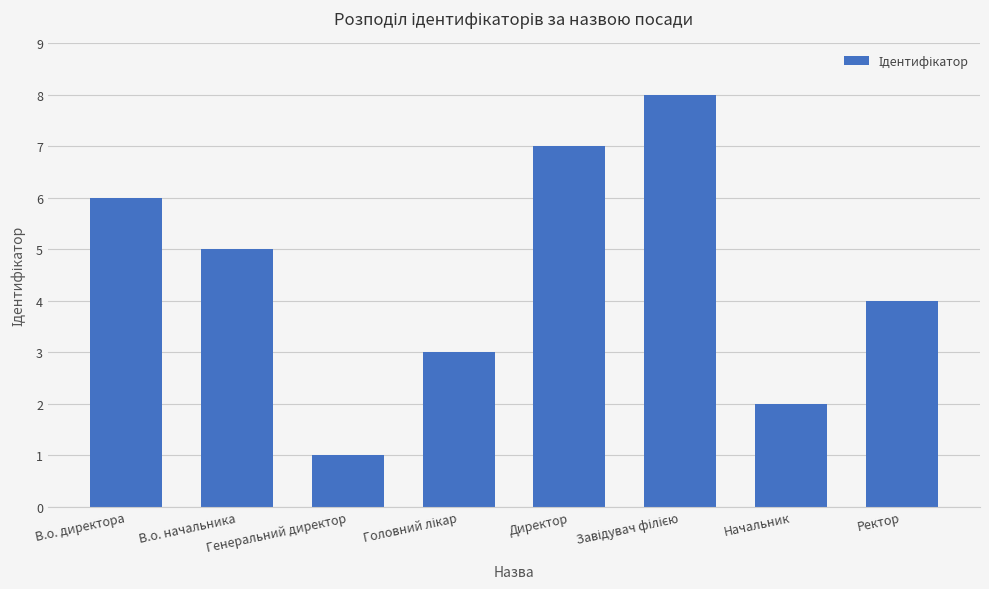

What is the change in value from В.о. начальника to Начальник?

-3